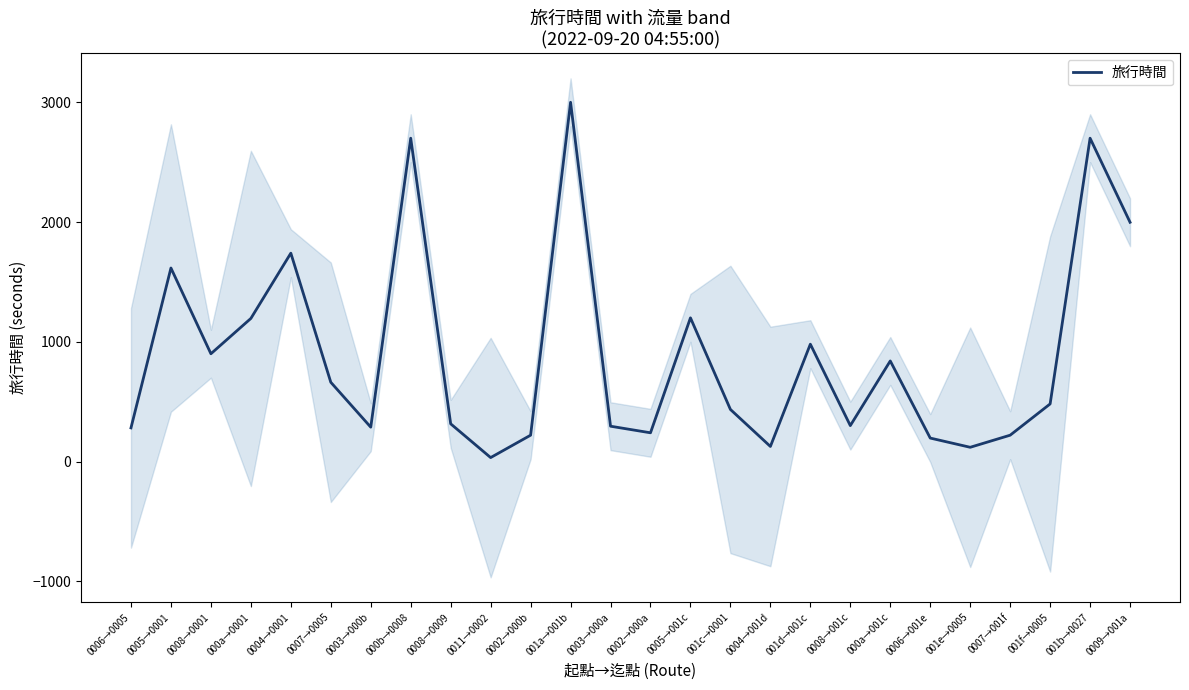

Is it true that the value at 0011→0002 is 33?

True